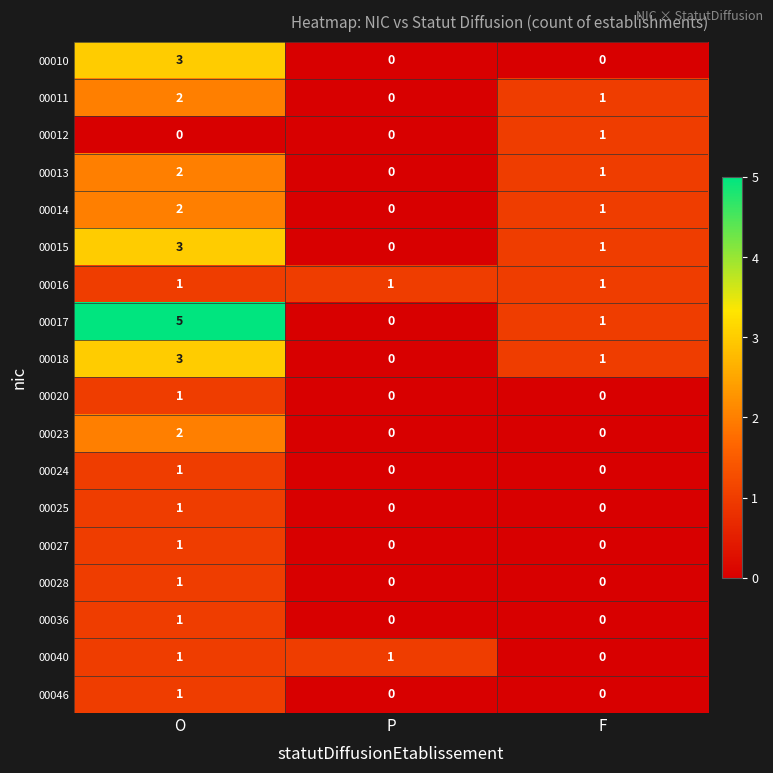

Which label corresponds to the largest value in the chart?

O